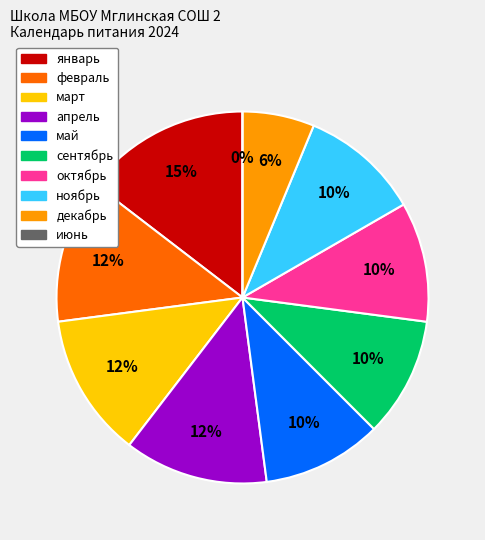

What is the smallest slice in the pie chart?

июнь